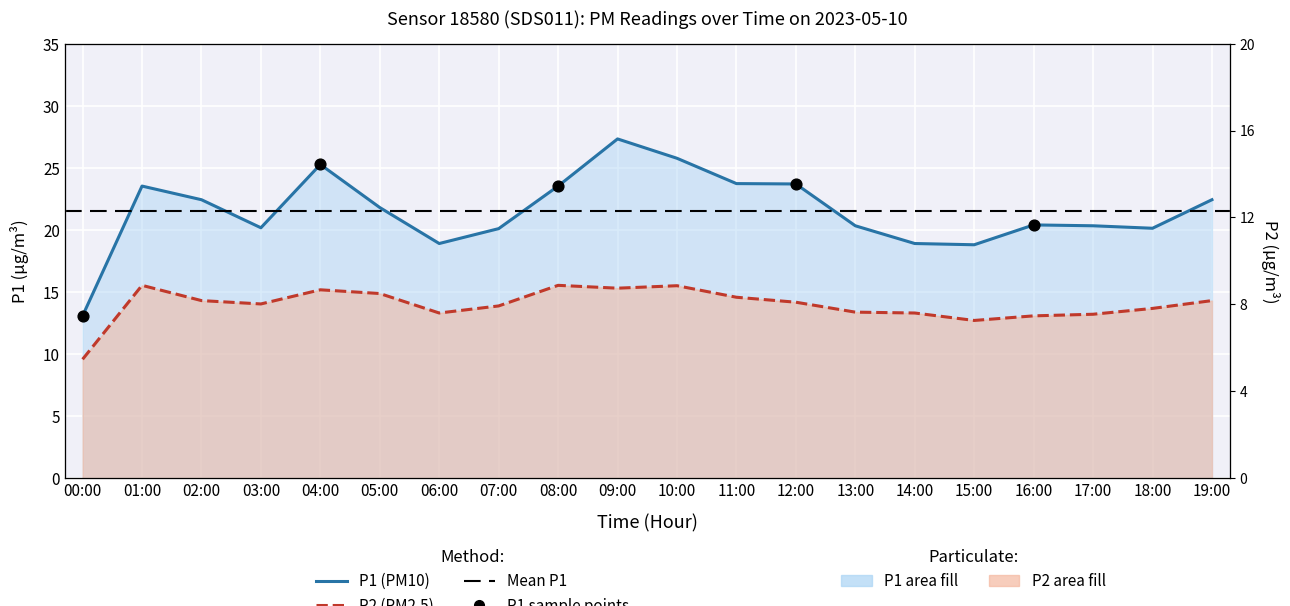

At how many categories does at least one series exceed 24?

3